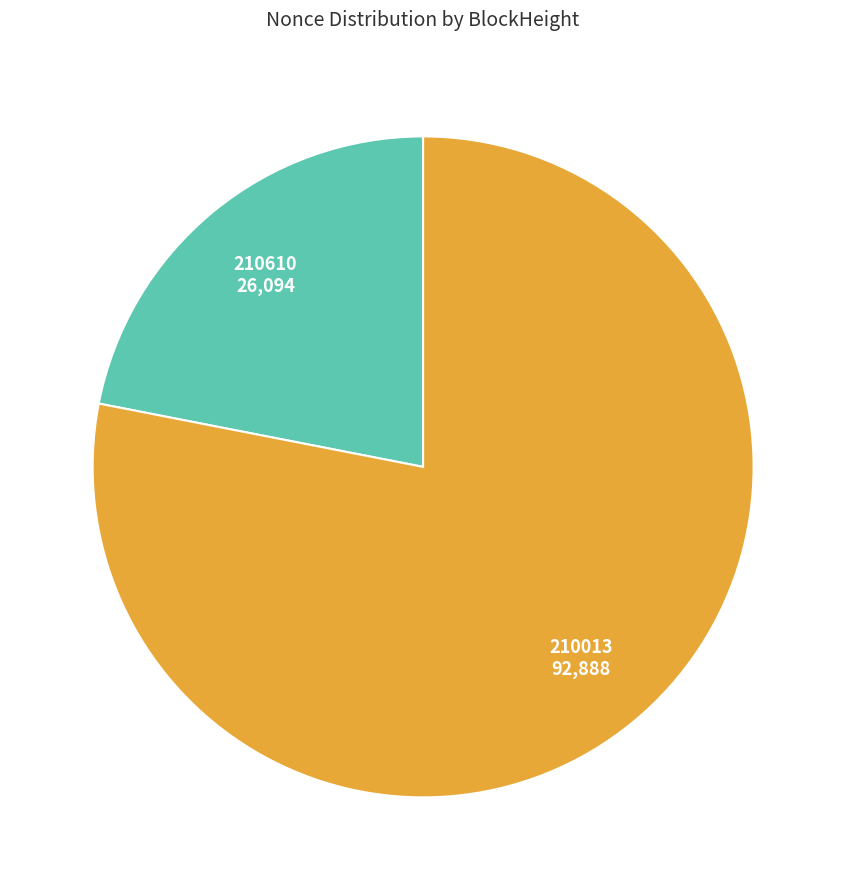

Does any single category account for the majority?

Yes